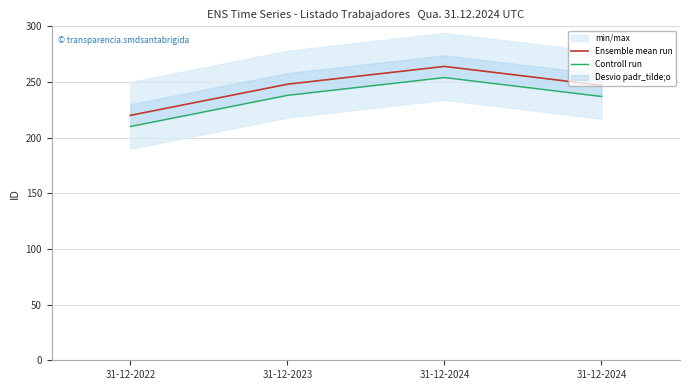

True or false: Ensemble mean run and Controll run intersect in this chart.

False